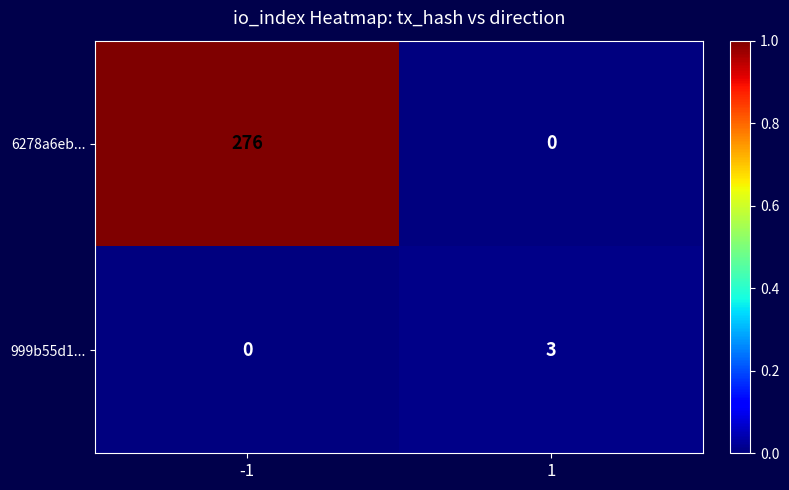

What is the approximate value of 999b55d1... at 1?

3